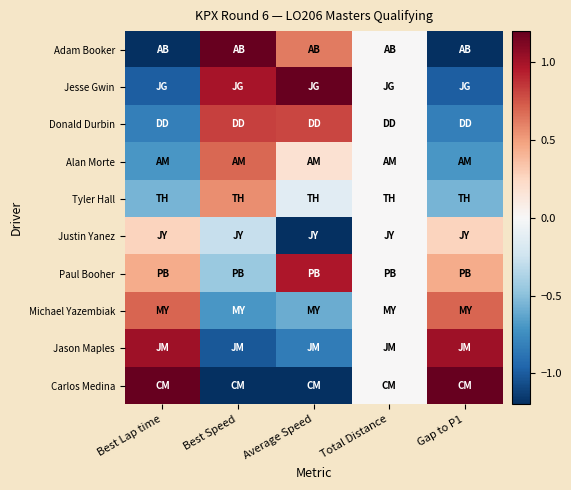

Which category has the lowest value across all series?

Best Speed